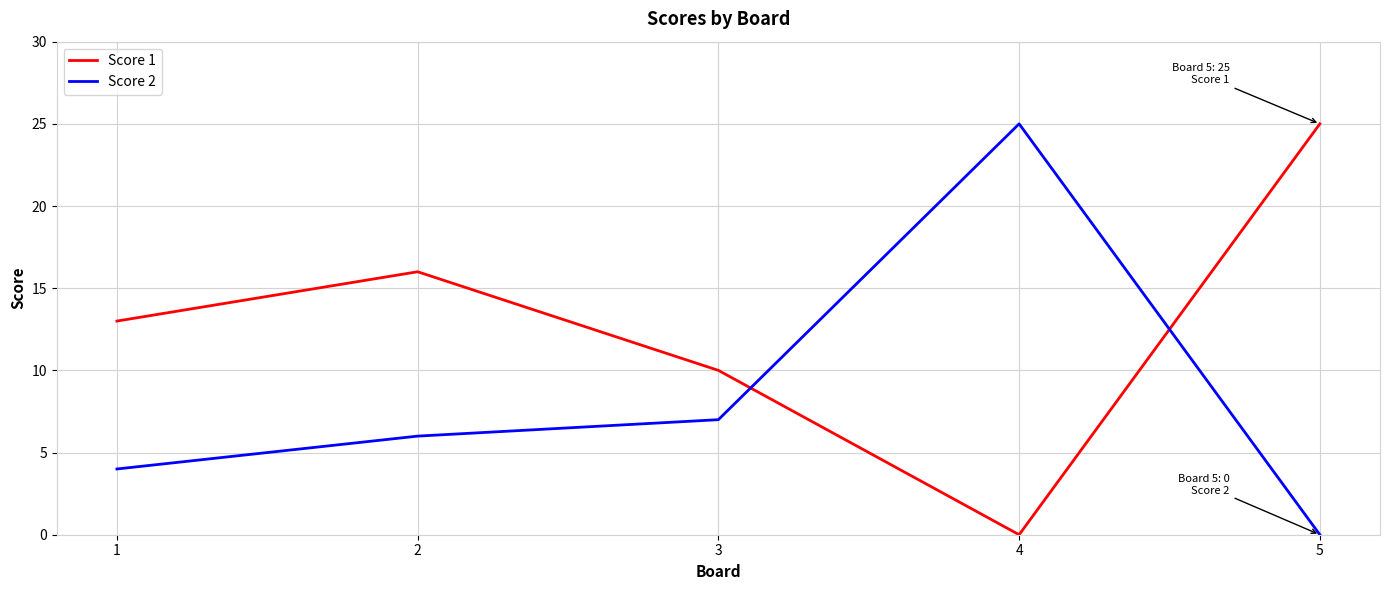

Between which two adjacent categories do Score 1 and Score 2 first intersect?

3 and 4